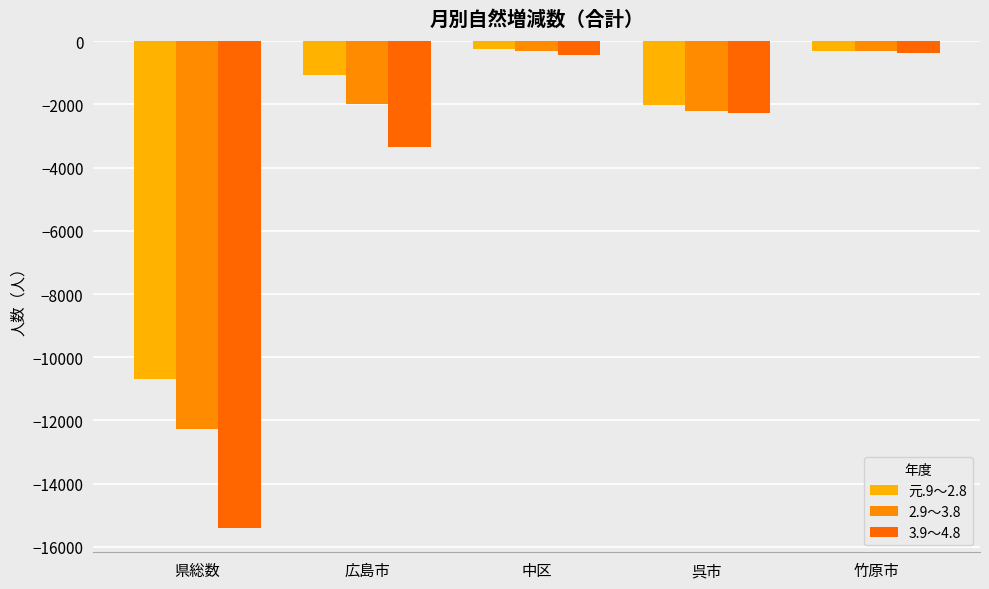

Reading left to right, transcribe all the data shown in this chart.

元.9～2.8: -10675	-1068	-236	-2020	-304
2.9～3.8: -12261	-1985	-311	-2193	-301
3.9～4.8: -15406	-3353	-445	-2266	-365